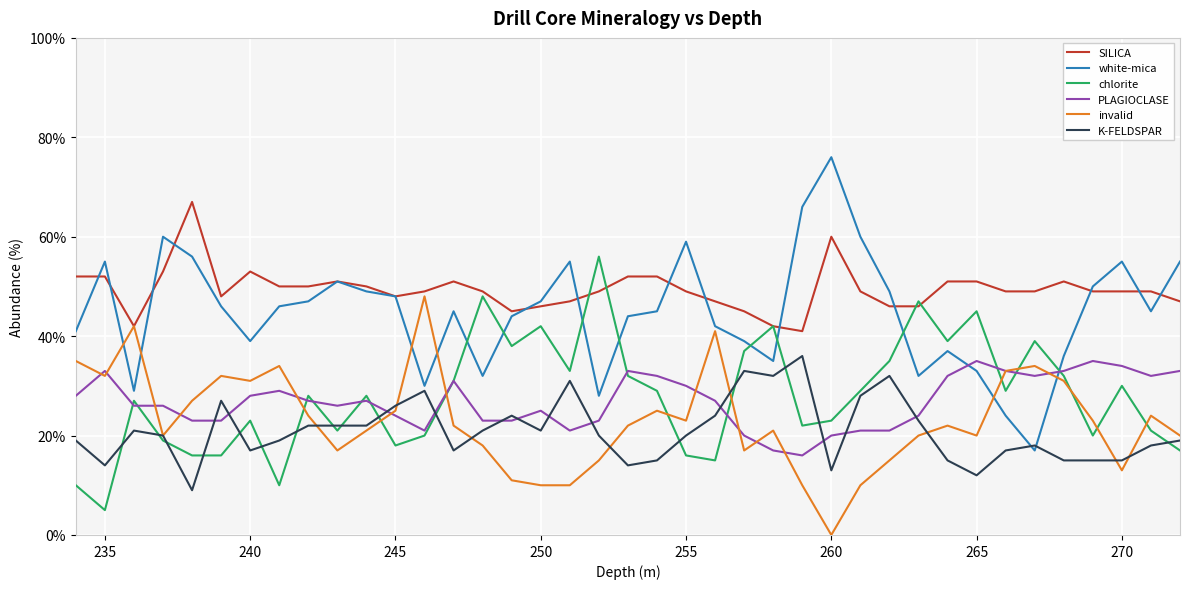

Which series has the largest range (max minus min)?

white-mica